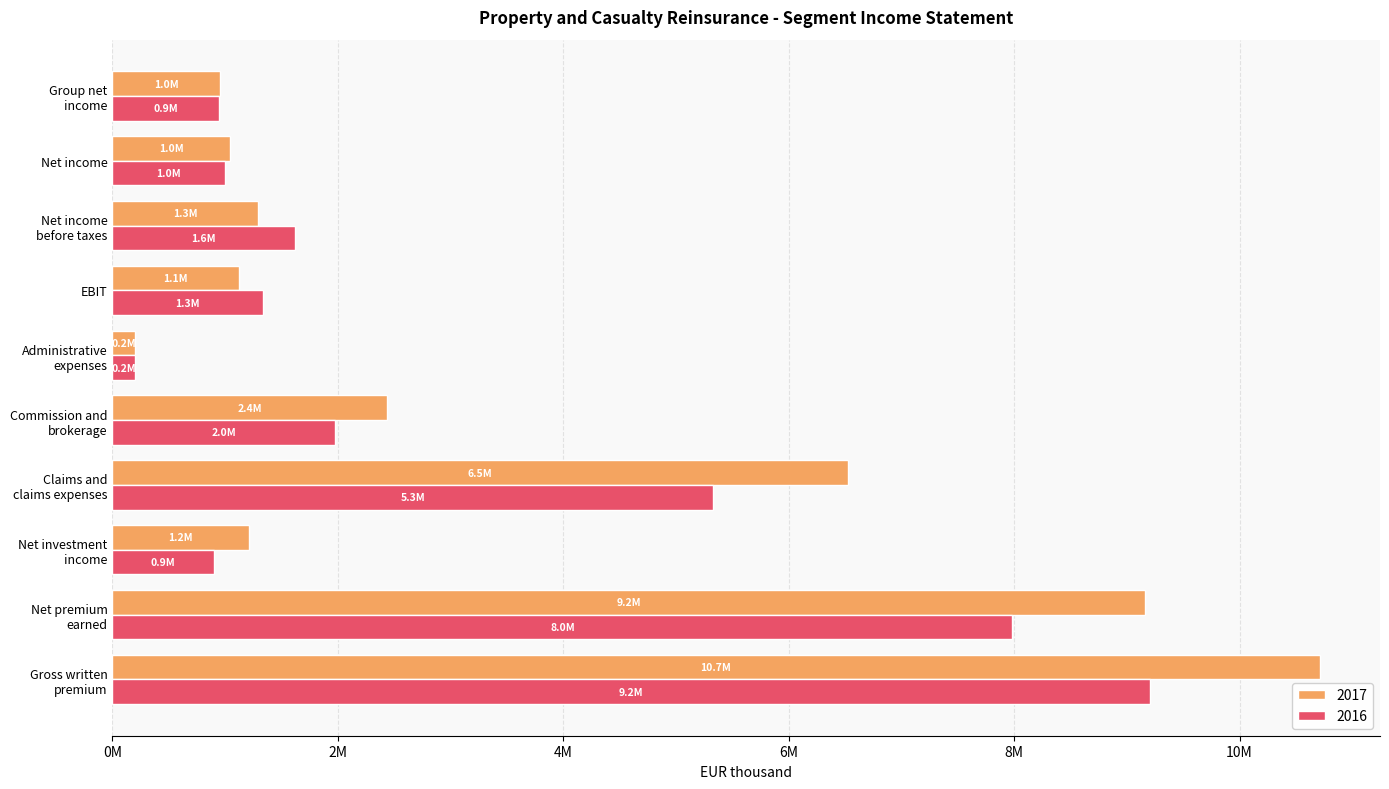

Is the value of 2017 at Net investment
income greater than the value of 2016 at Gross written
premium?

No